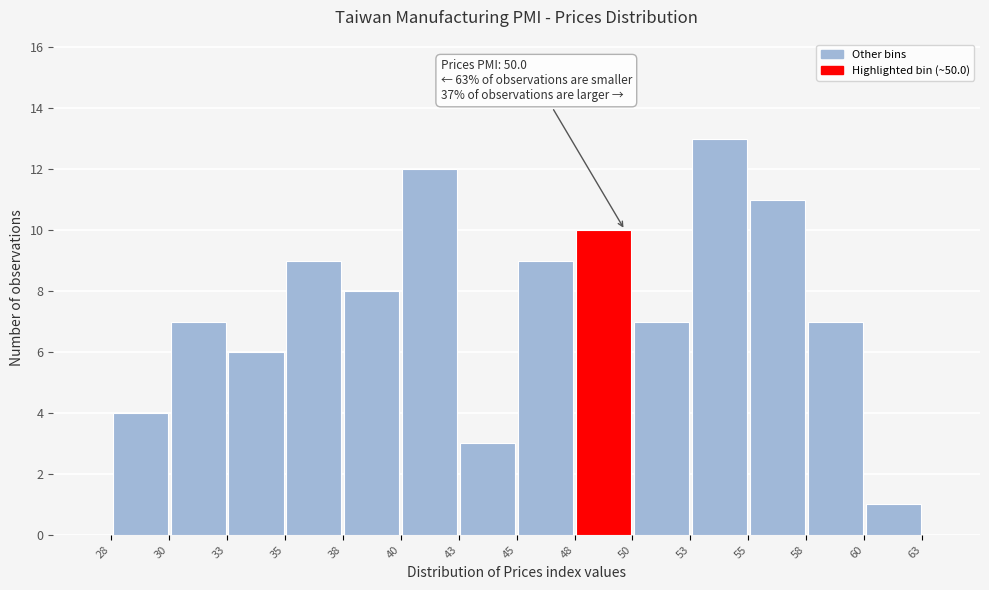

Which range on the x-axis has the tallest bar?

53 to 55